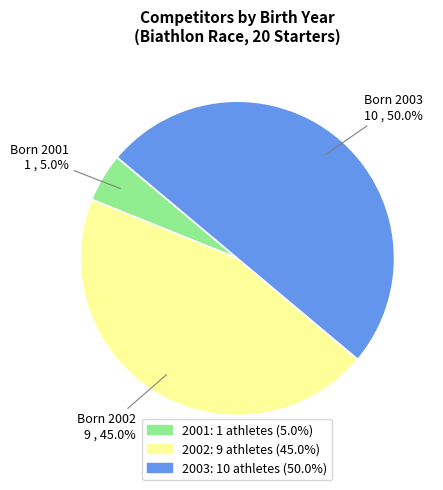

What percentage is the 2003 slice, to the nearest percent?

50%